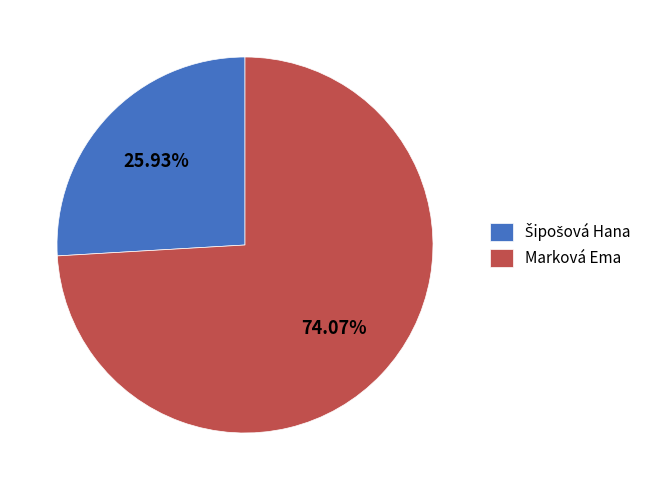

Which category has the biggest portion of the pie?

Marková Ema